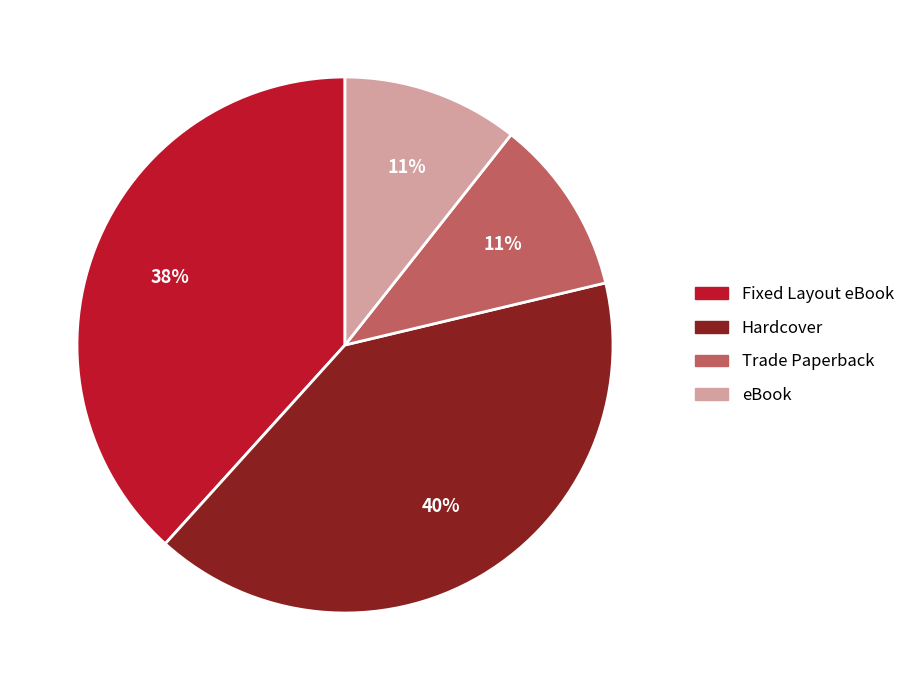

To the nearest percent, what is the average slice percentage?

25%